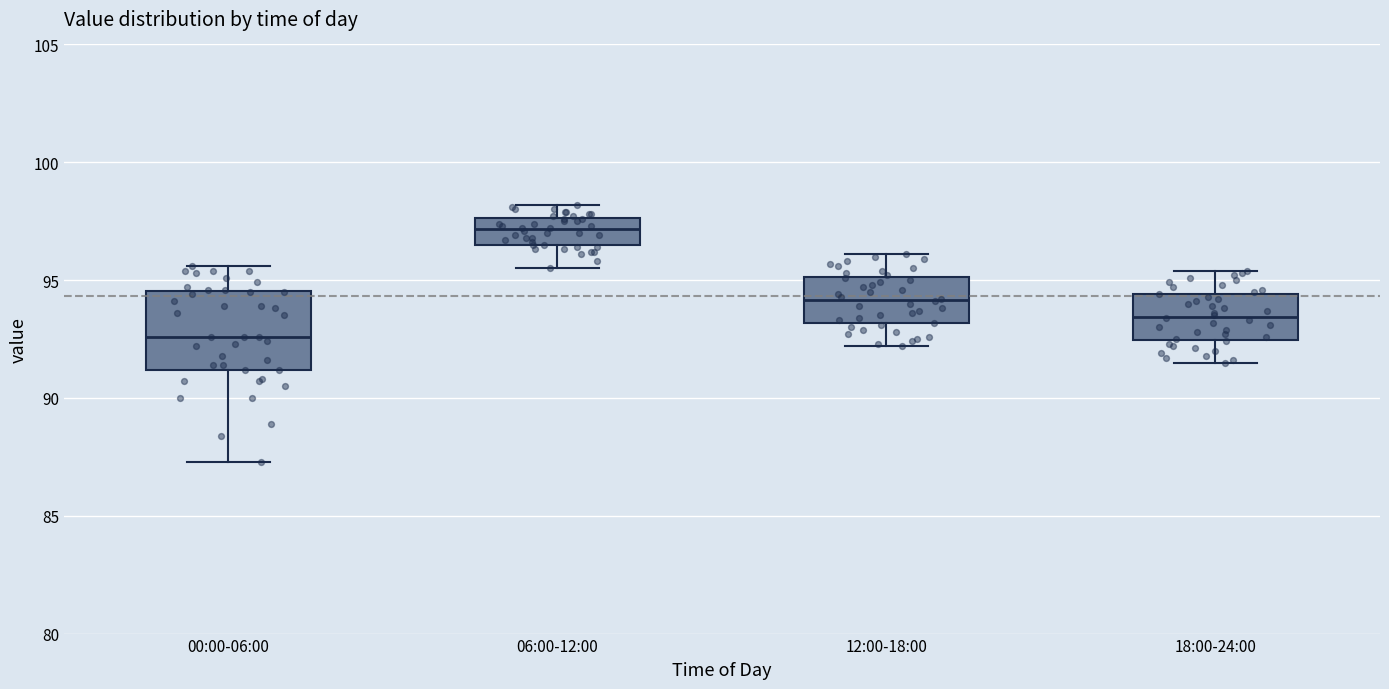

Where does the median line of the box for 06:00-12:00 sit on the y-axis? The values are not printed on the chart, so give them approximately, as read against the axis.

97.0